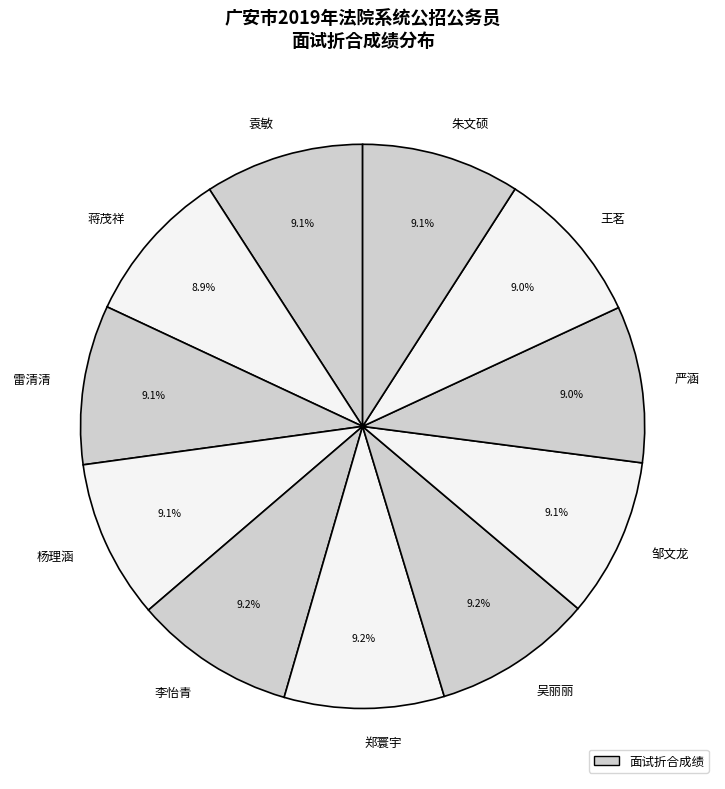

To the nearest percent, what is the combined percentage of 王茗 and 袁敏?

18%